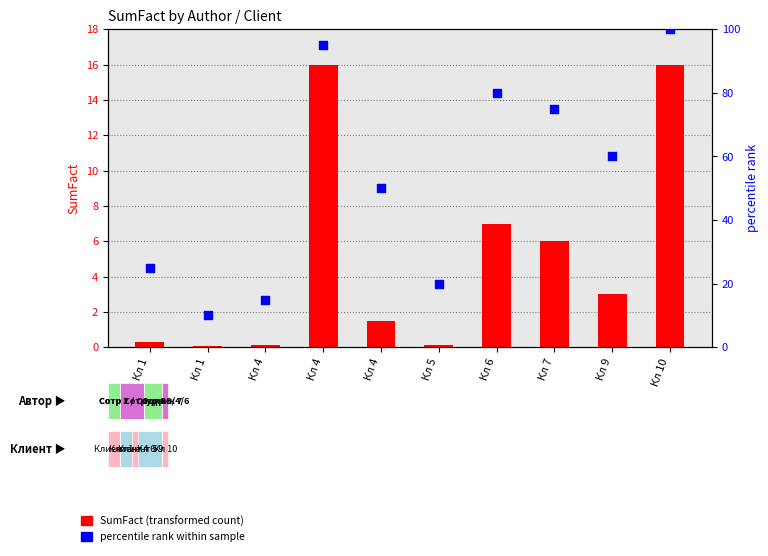

Which series has the widest spread of Y values?

percentile rank within sample